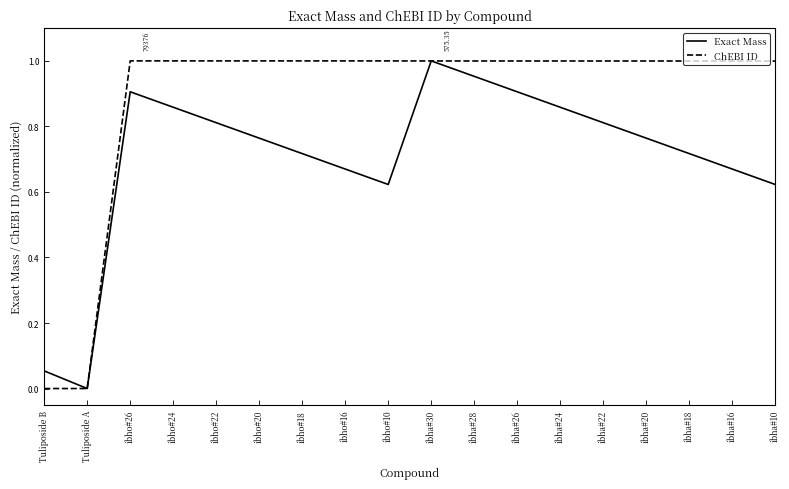

Which series has the largest total across all categories?

ChEBI ID